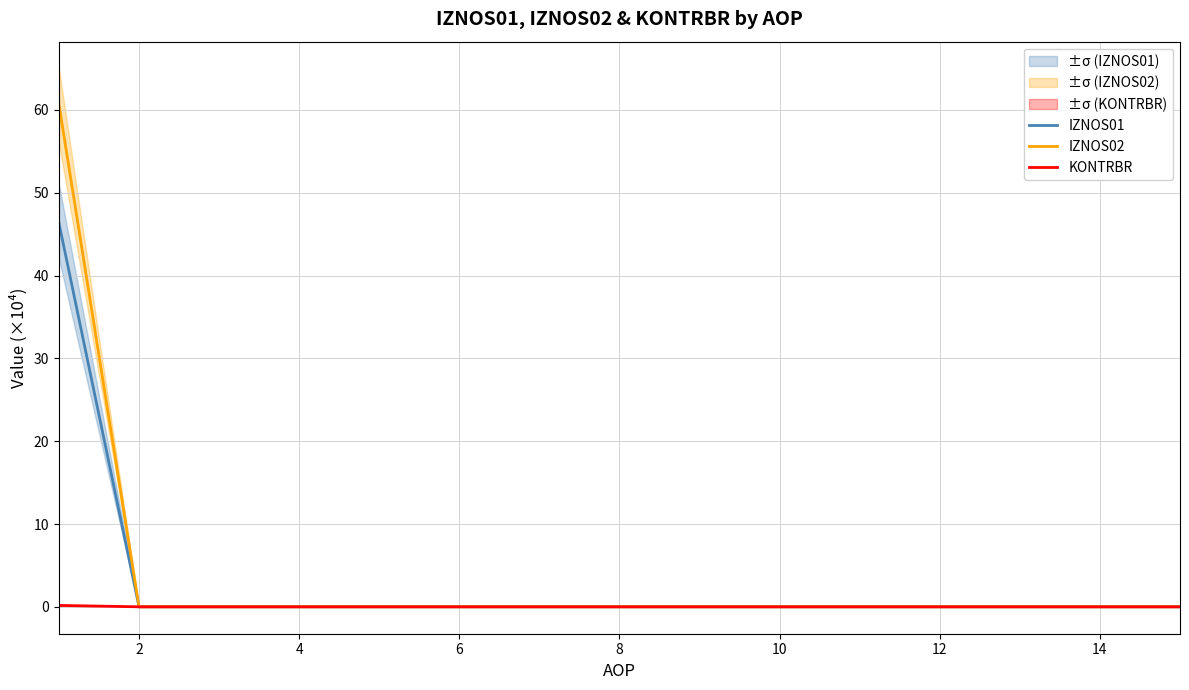

True or false: IZNOS02 has a value of 0.0 at 2.

True